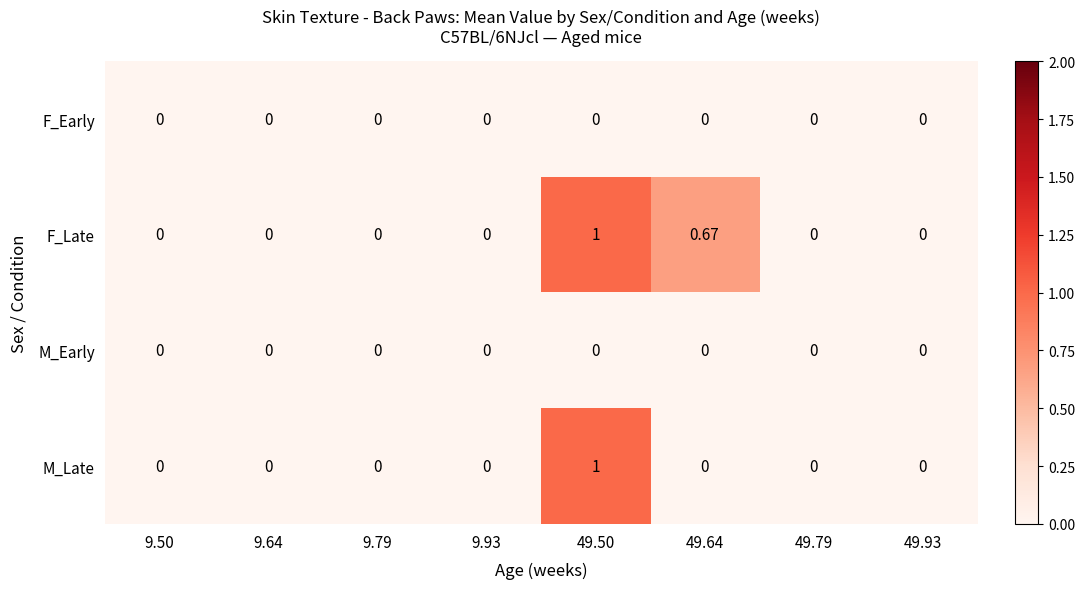

Between 49.50 and 49.64, which series saw the biggest shift?

M_Late